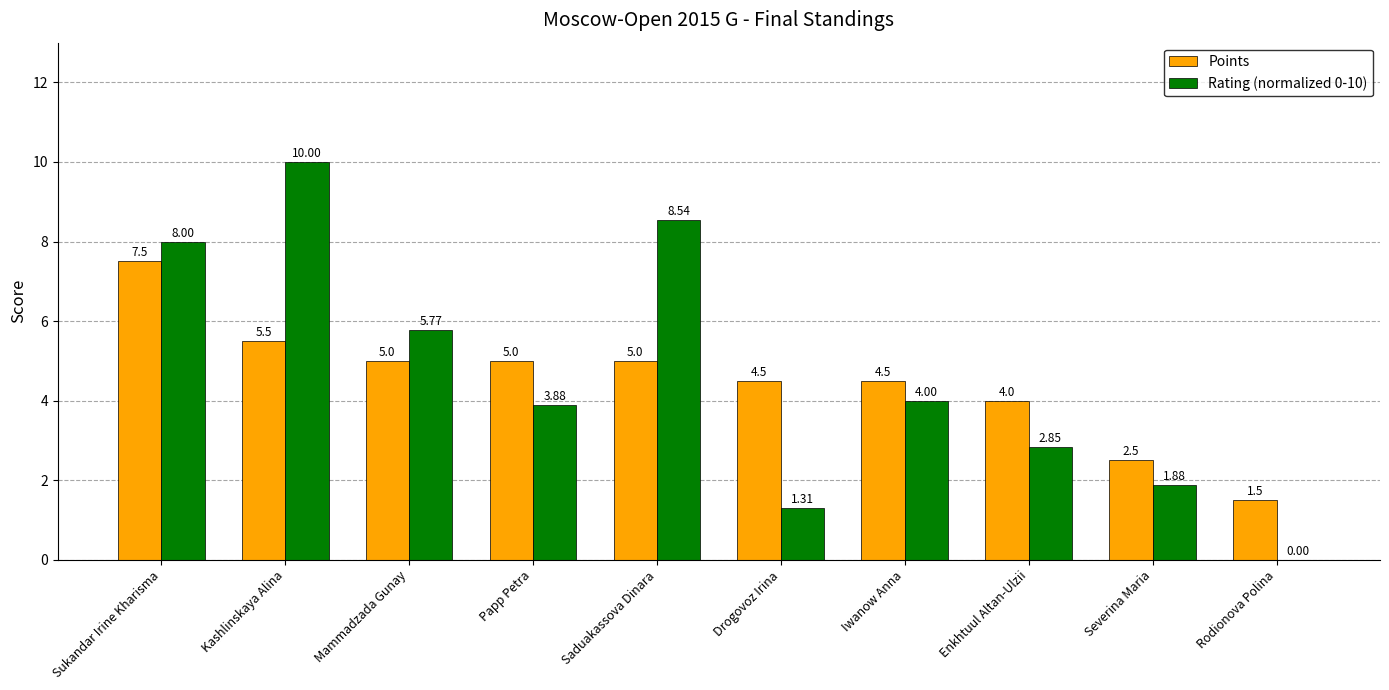

What is the greatest value displayed?

10.0